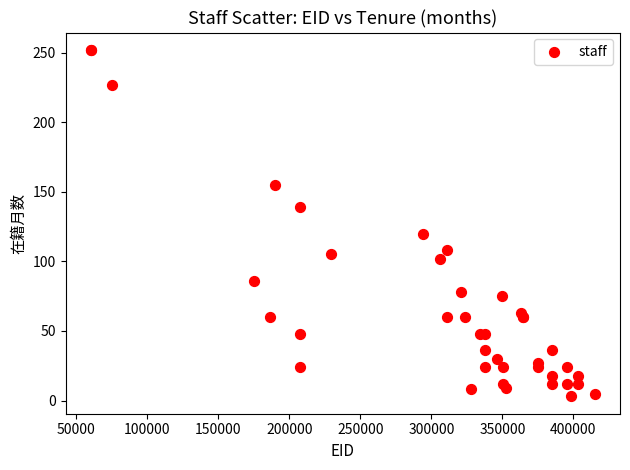

What Y value in the scatter plot is closest to 127?

120